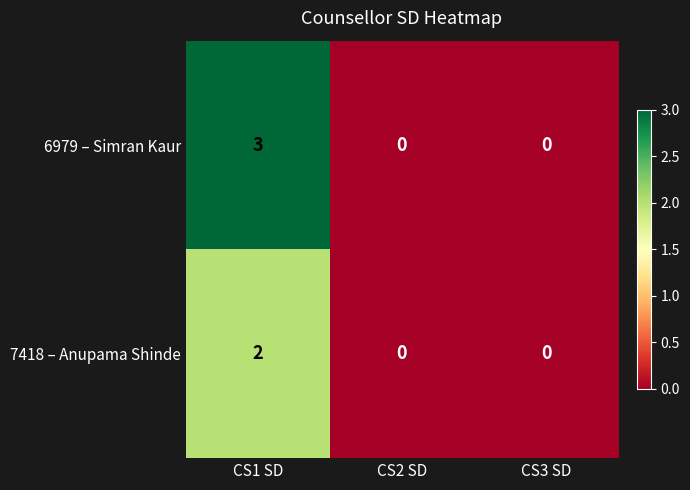

Is it true that 6979 – Simran Kaur equals 3 at CS1 SD?

True